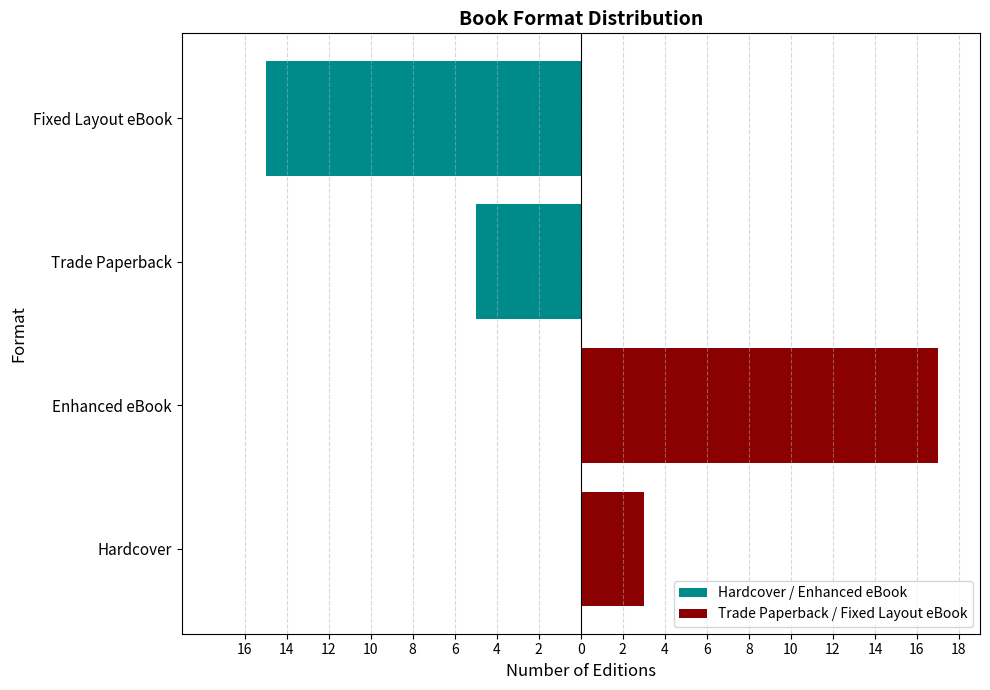

What is the value of the Trade Paperback / Fixed Layout eBook bar at the 1st from the left?

17